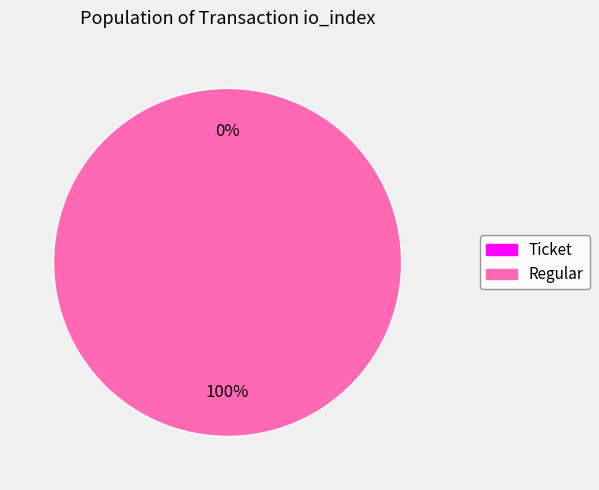

What is the smallest slice in the pie chart?

Ticket (io_index=0)